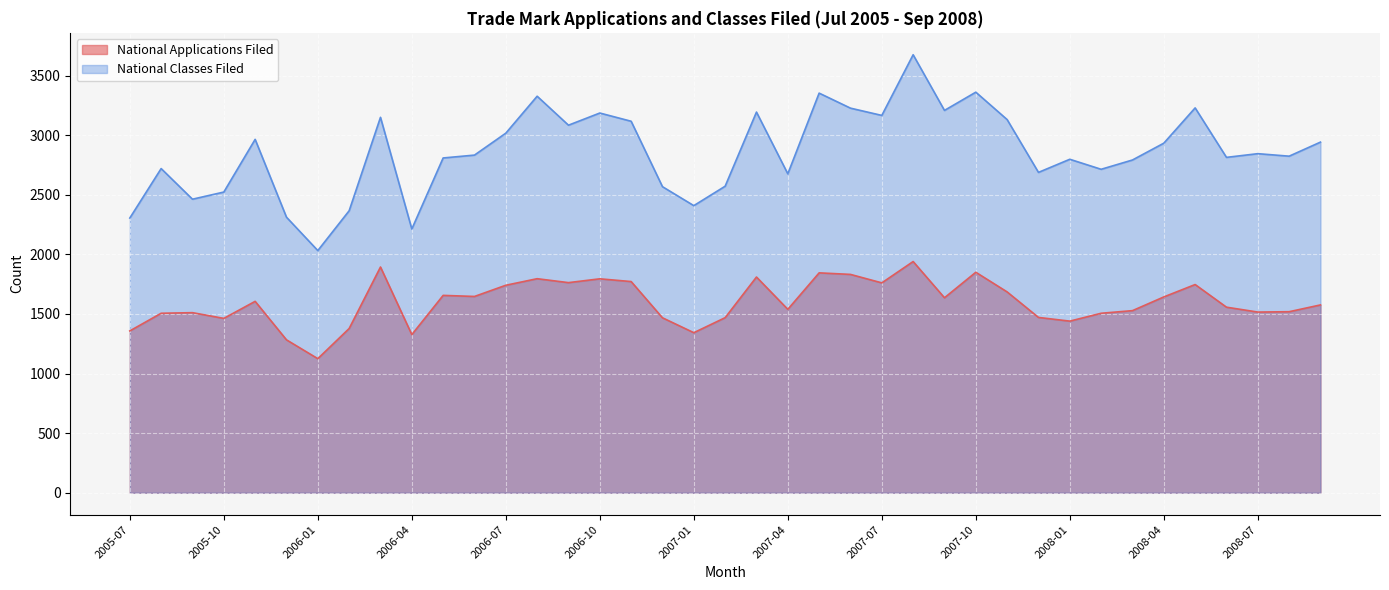

List the series in order of their overall mean, highest first.

National Classes Filed, National Applications Filed